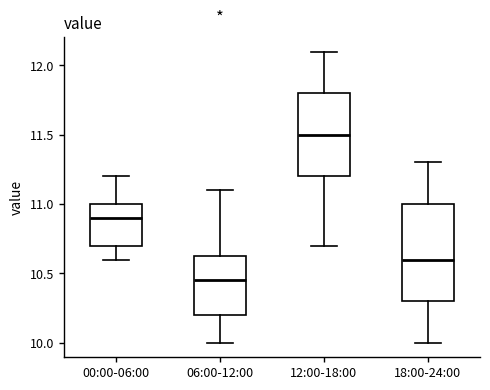

Where does the median line of the box for 00:00-06:00 sit on the y-axis? The values are not printed on the chart, so give them approximately, as read against the axis.

10.90